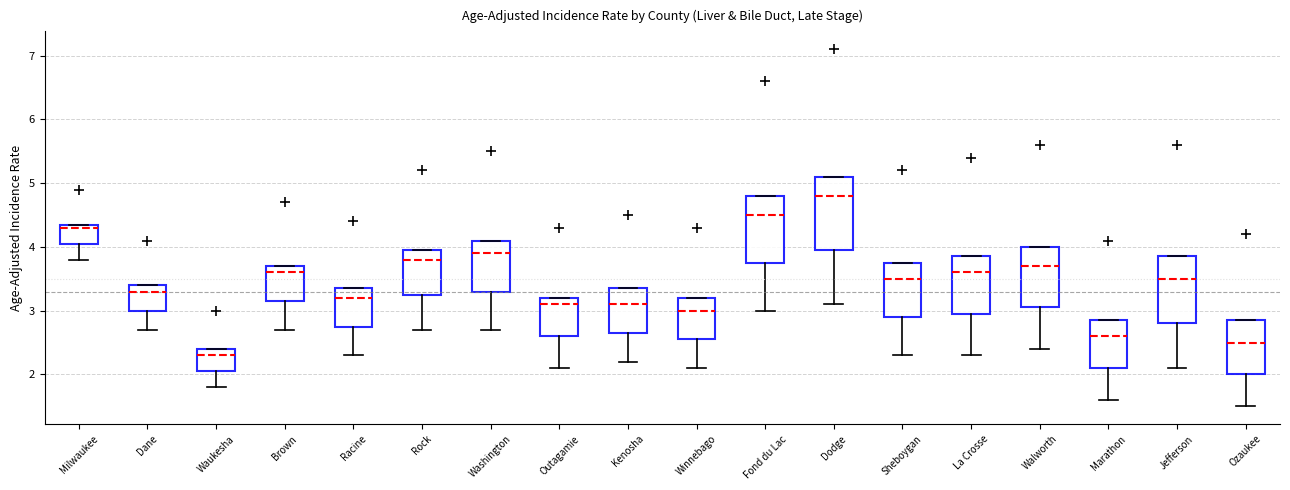

Reading left to right, read every box against the y-axis: the position of its median line, the range the box covers, and the ends of its whiskers. The values are not printed on the chart, so give them approximately, as read against the axis.

Milwaukee: median 4.3, box 4.1 to 4.4, whiskers 3.8 to 4.4
Dane: median 3.3, box 3.0 to 3.4, whiskers 2.7 to 3.4
Waukesha: median 2.3, box 2.1 to 2.4, whiskers 1.8 to 2.4
Brown: median 3.6, box 3.2 to 3.7, whiskers 2.7 to 3.7
Racine: median 3.2, box 2.8 to 3.4, whiskers 2.3 to 3.4
Rock: median 3.8, box 3.3 to 4.0, whiskers 2.7 to 4.0
Washington: median 3.9, box 3.3 to 4.1, whiskers 2.7 to 4.1
Outagamie: median 3.1, box 2.6 to 3.2, whiskers 2.1 to 3.2
Kenosha: median 3.1, box 2.7 to 3.4, whiskers 2.2 to 3.4
Winnebago: median 3.0, box 2.6 to 3.2, whiskers 2.1 to 3.2
Fond du Lac: median 4.5, box 3.8 to 4.8, whiskers 3.0 to 4.8
Dodge: median 4.8, box 4.0 to 5.1, whiskers 3.1 to 5.1
Sheboygan: median 3.5, box 2.9 to 3.8, whiskers 2.3 to 3.8
La Crosse: median 3.6, box 3.0 to 3.9, whiskers 2.3 to 3.9
Walworth: median 3.7, box 3.1 to 4.0, whiskers 2.4 to 4.0
Marathon: median 2.6, box 2.1 to 2.9, whiskers 1.6 to 2.9
Jefferson: median 3.5, box 2.8 to 3.9, whiskers 2.1 to 3.9
Ozaukee: median 2.5, box 2.0 to 2.9, whiskers 1.5 to 2.9